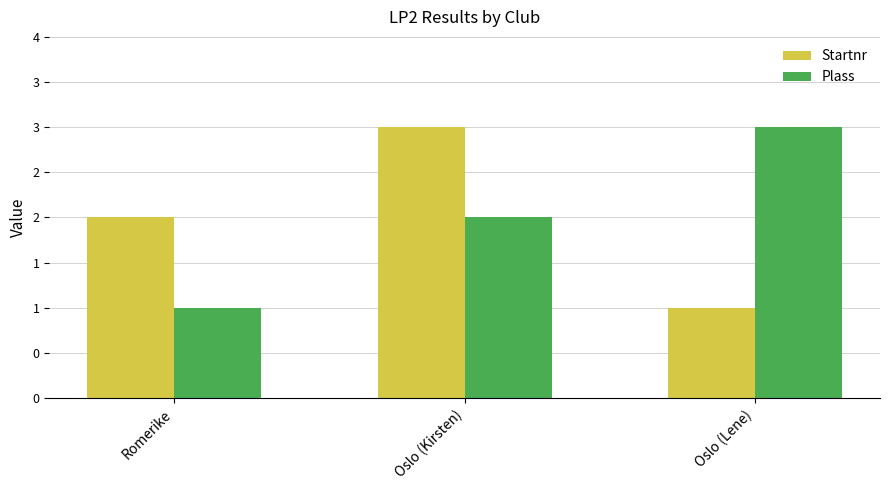

How many Plass values are between 1 and 3?

3